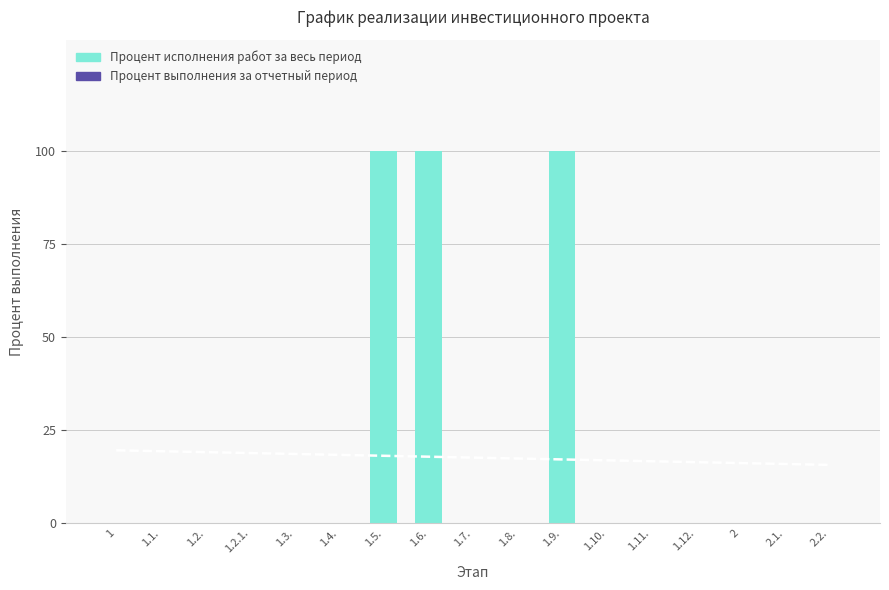

At which category is the sum across all series the highest?

1.5.